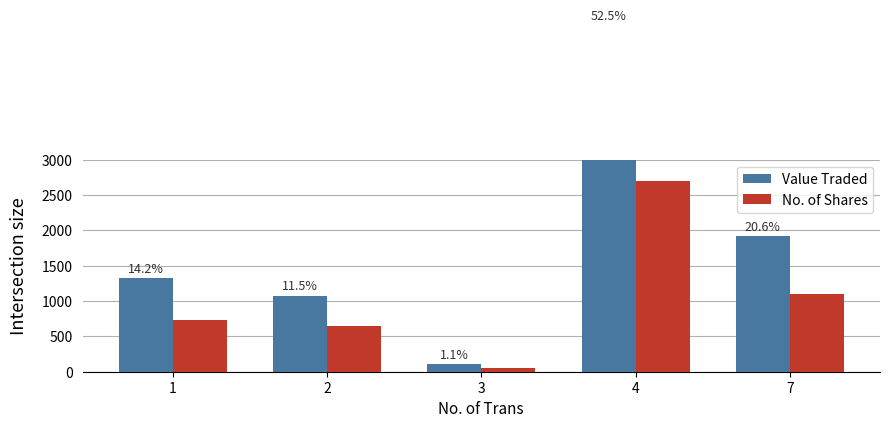

Rank the series by their maximum value, from highest to lowest.

Value Traded, No. of Shares